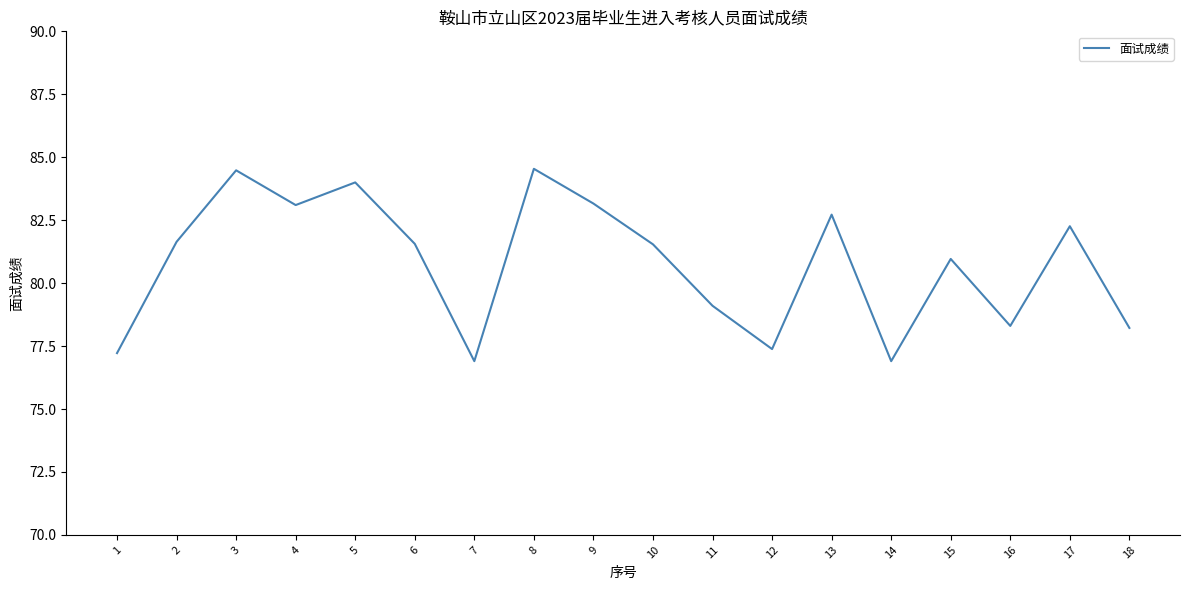

Is it true that the value at 10 is 122.5?

False